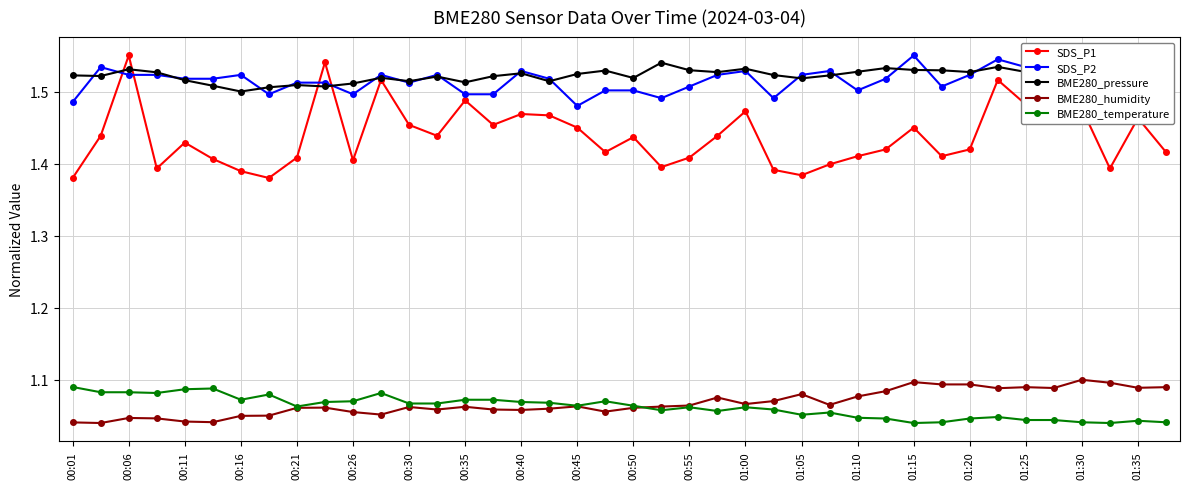

Which series has the widest spread of values?

SDS_P1